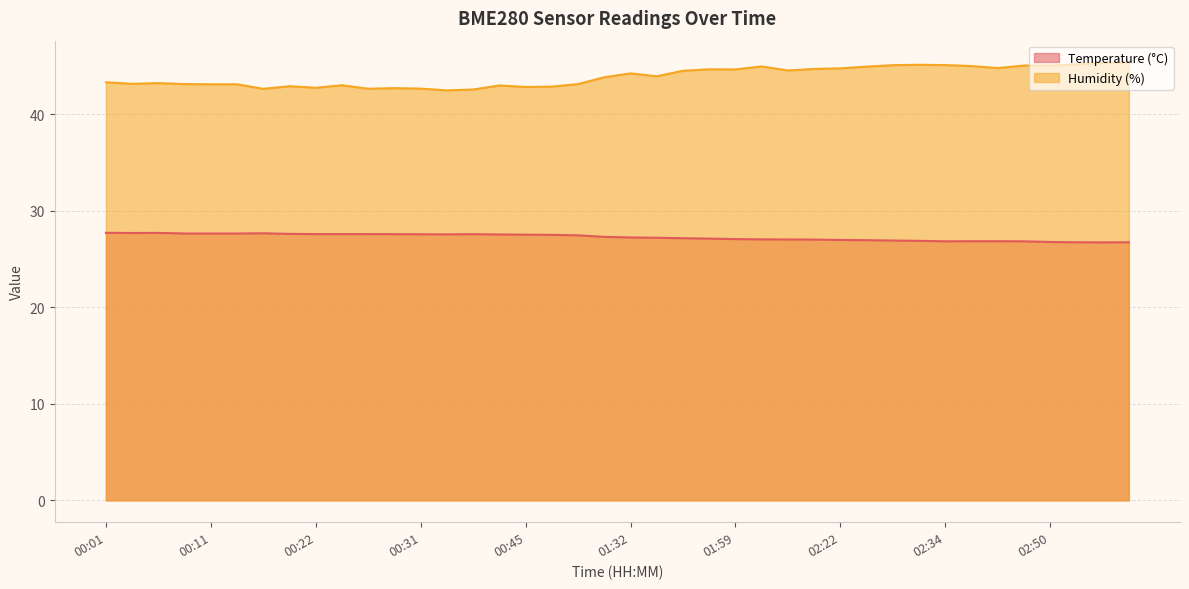

Read the Temperature (°C) value at 02:56.

26.7